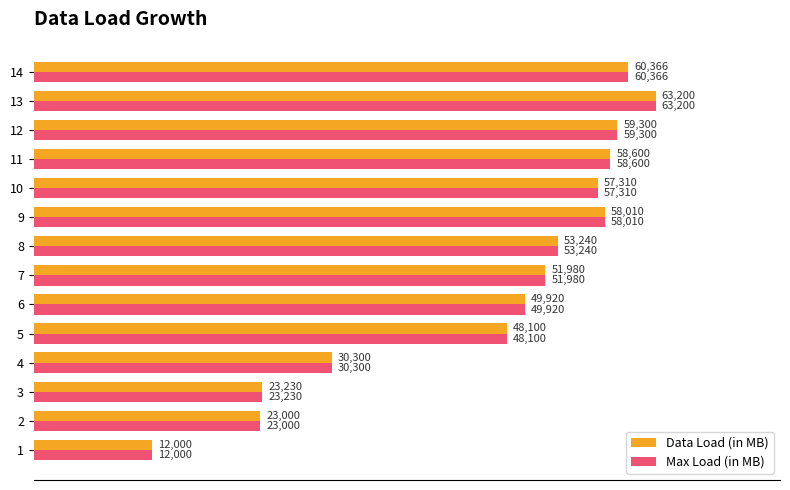

Is the value of Data Load (in MB) at 10 greater than the value of Max Load (in MB) at 1?

Yes